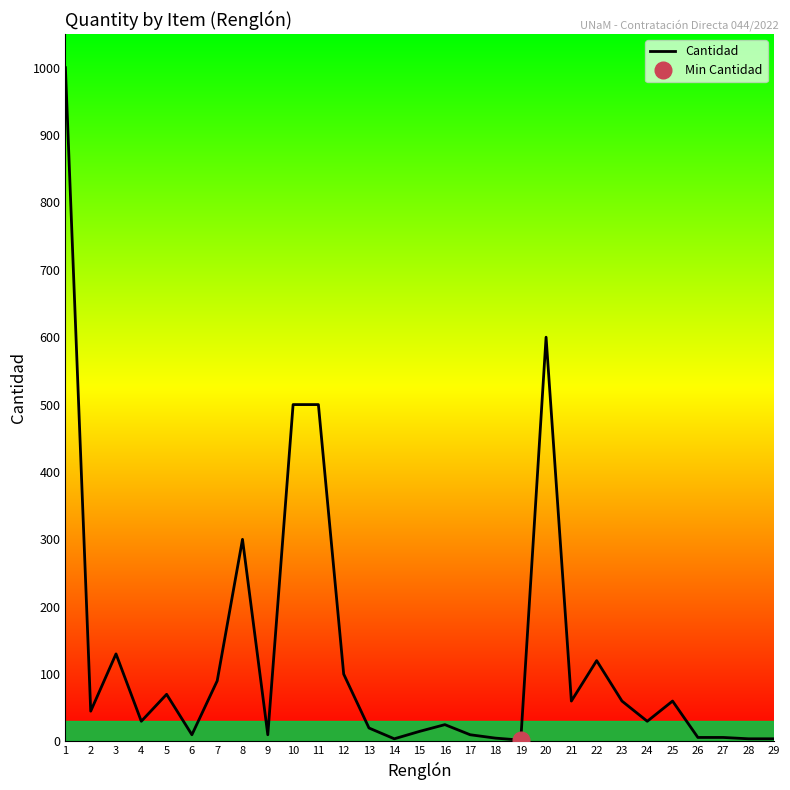

Does the chart have visible grid lines?

No